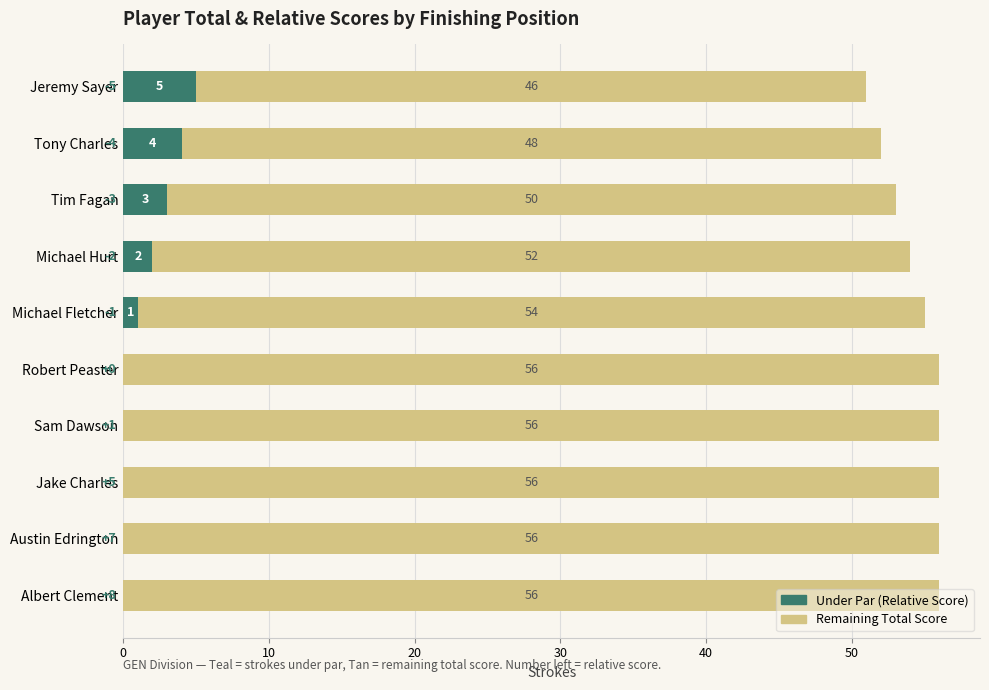

What is the total value across all series at Michael Hurt?

54